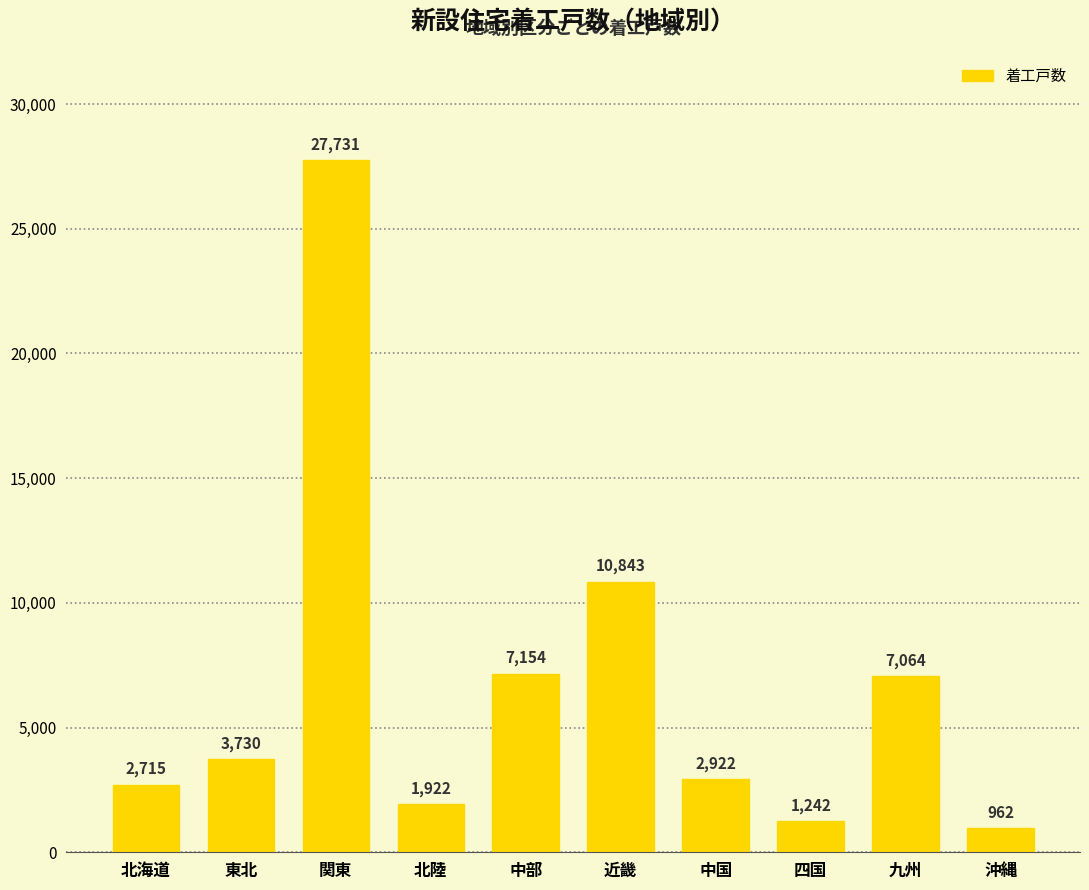

Reading left to right, extract all data points from this chart.

2715	3730	27731	1922	7154	10843	2922	1242	7064	962